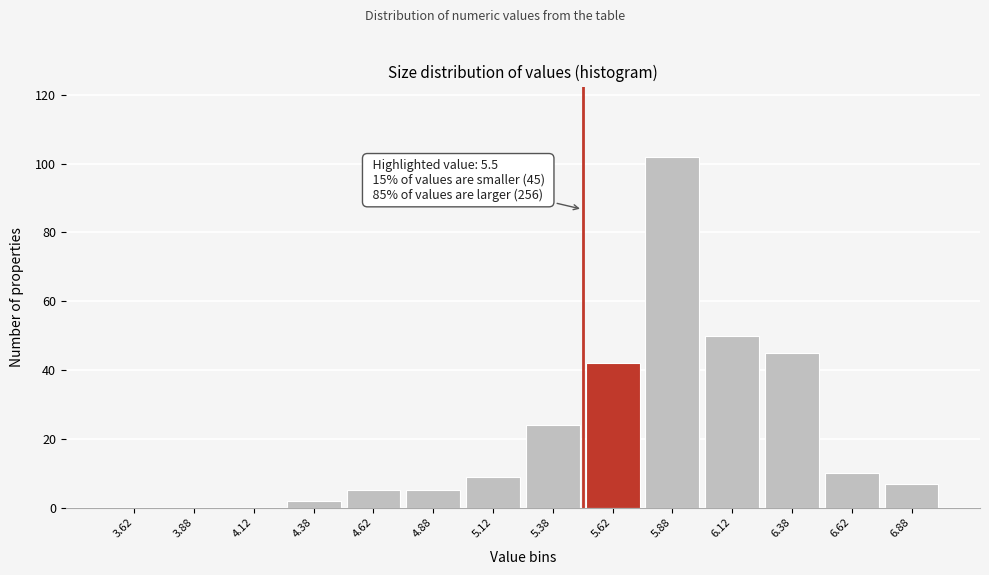

Reading right to left, transcribe all the data shown in this chart.

6.88=7	6.62=10	6.38=45	6.12=50	5.88=102	5.62=42	5.38=24	5.12=9	4.88=5	4.62=5	4.38=2	4.12=0	3.88=0	3.62=0